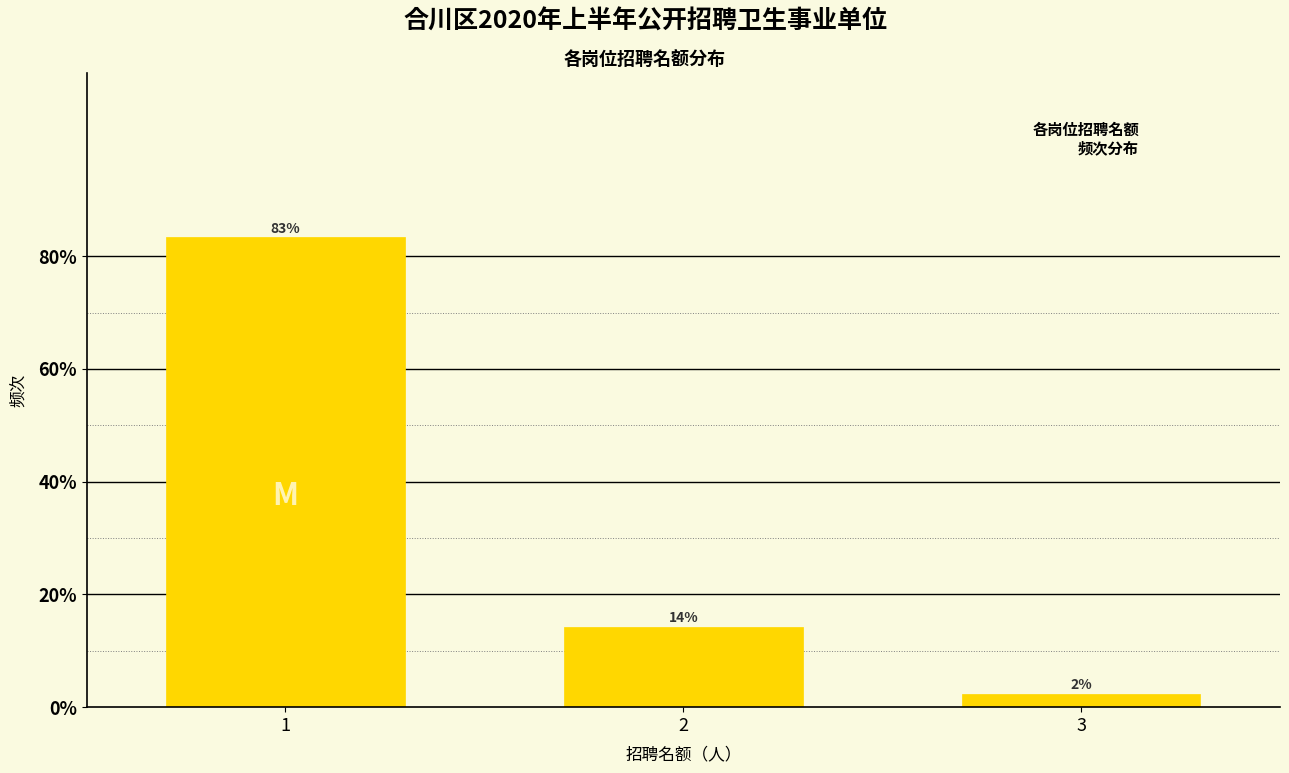

Does the chart contain any negative values?

No